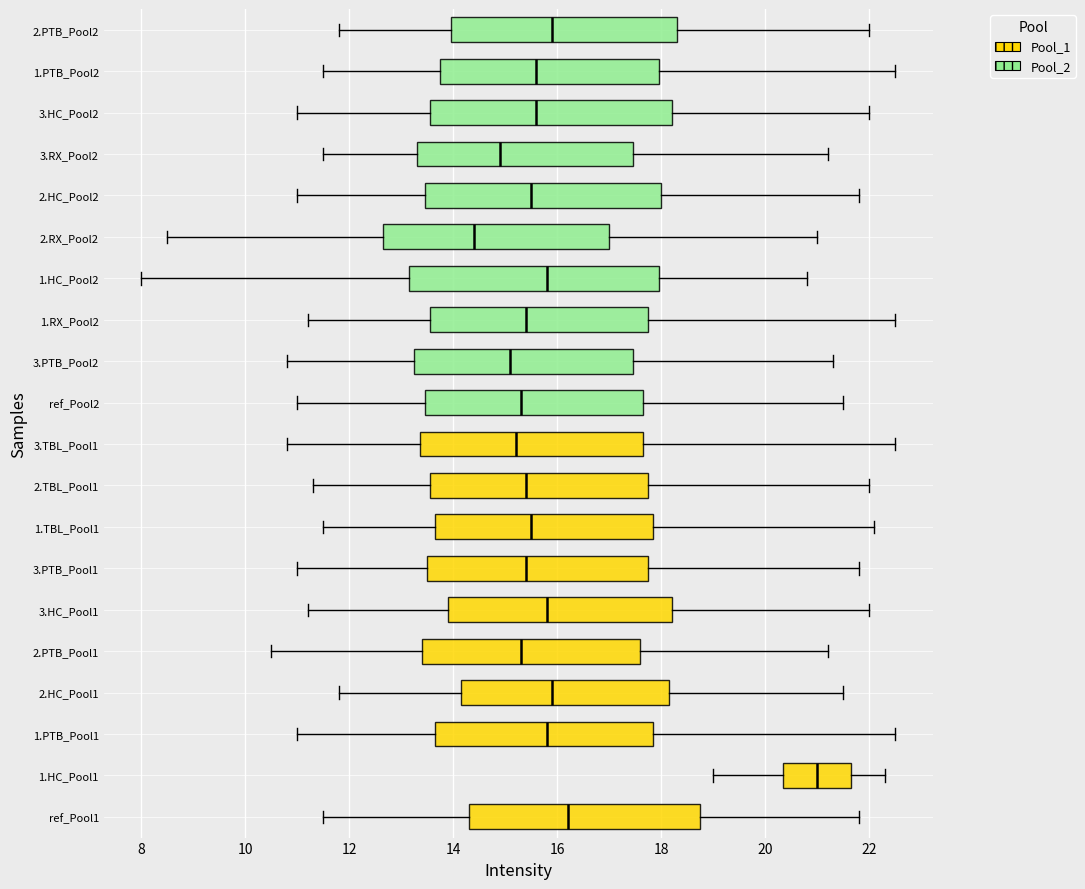

Which box's median line is the furthest to the right?

1.HC_Pool1